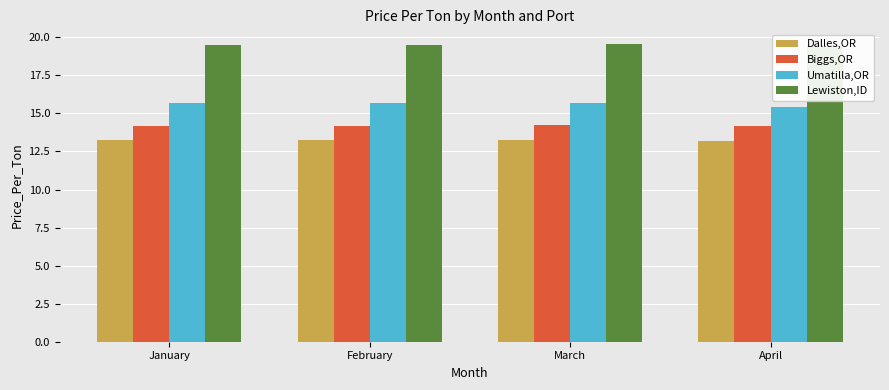

Which series has the largest range (max minus min)?

Umatilla,OR